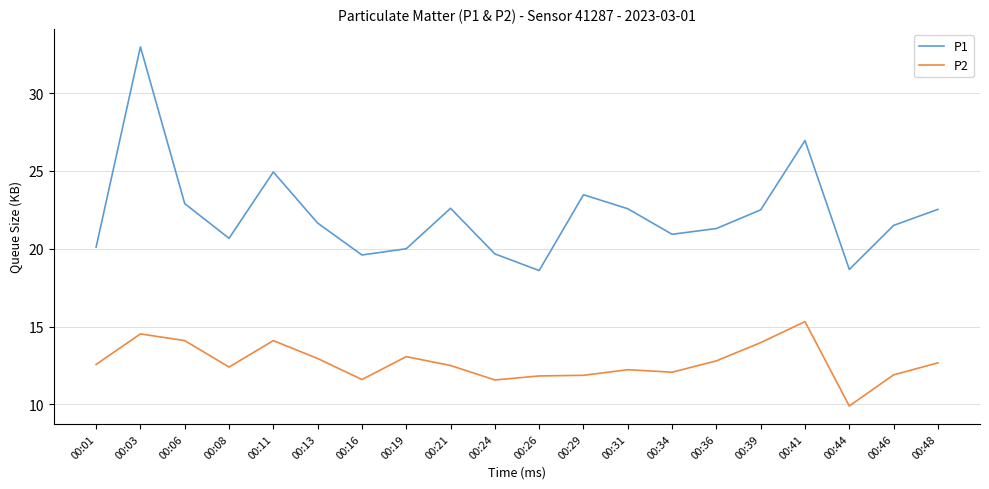

Rank the series by their maximum value, from highest to lowest.

P1, P2